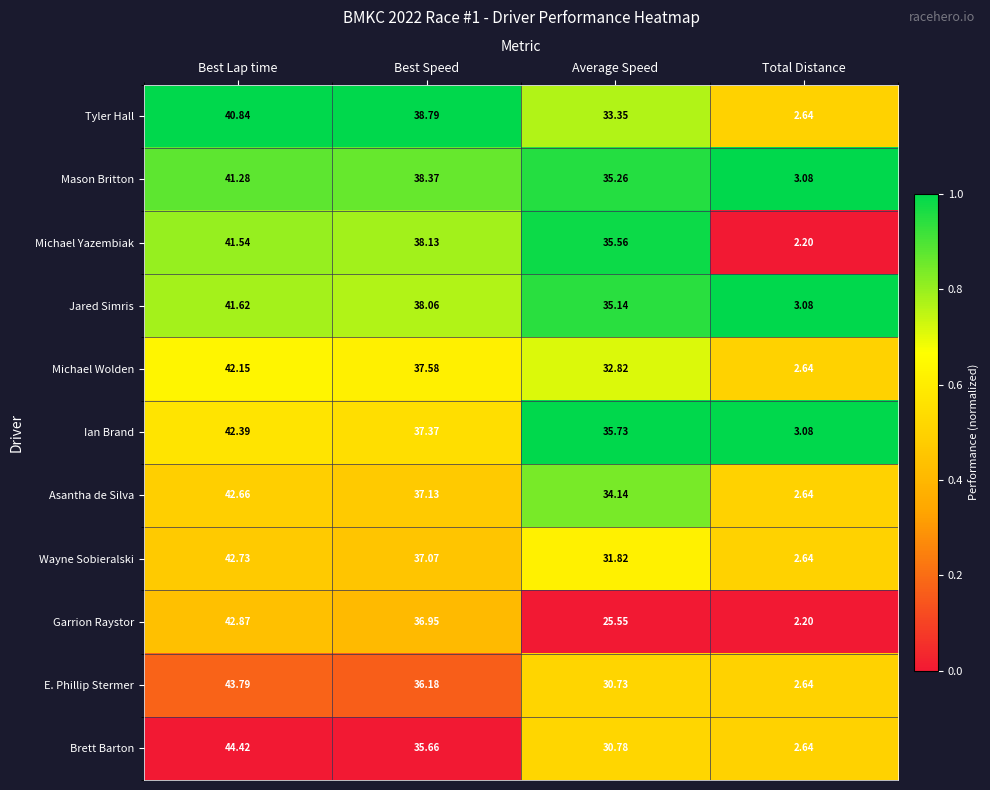

Rank the series at Average Speed from highest to lowest value.

Ian Brand, Michael Yazembiak, Mason Britton, Jared Simris, Asantha de Silva, Tyler Hall, Michael Wolden, Wayne Sobieralski, Brett Barton, E. Phillip Stermer, Garrion Raystor